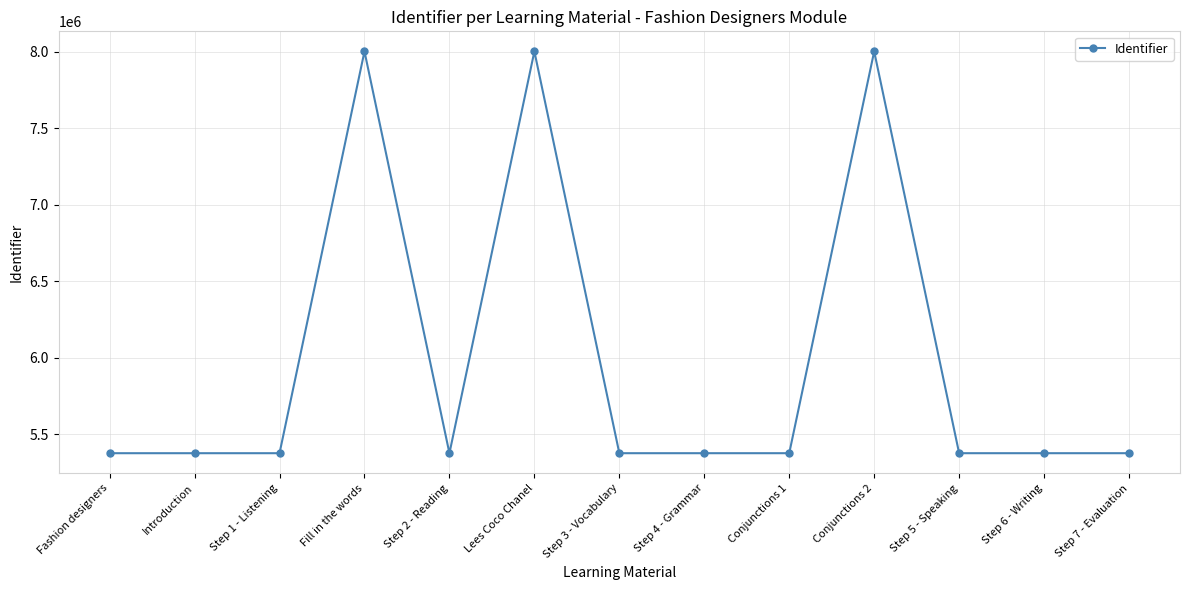

What is the difference between the maximum and minimum values?

2625912